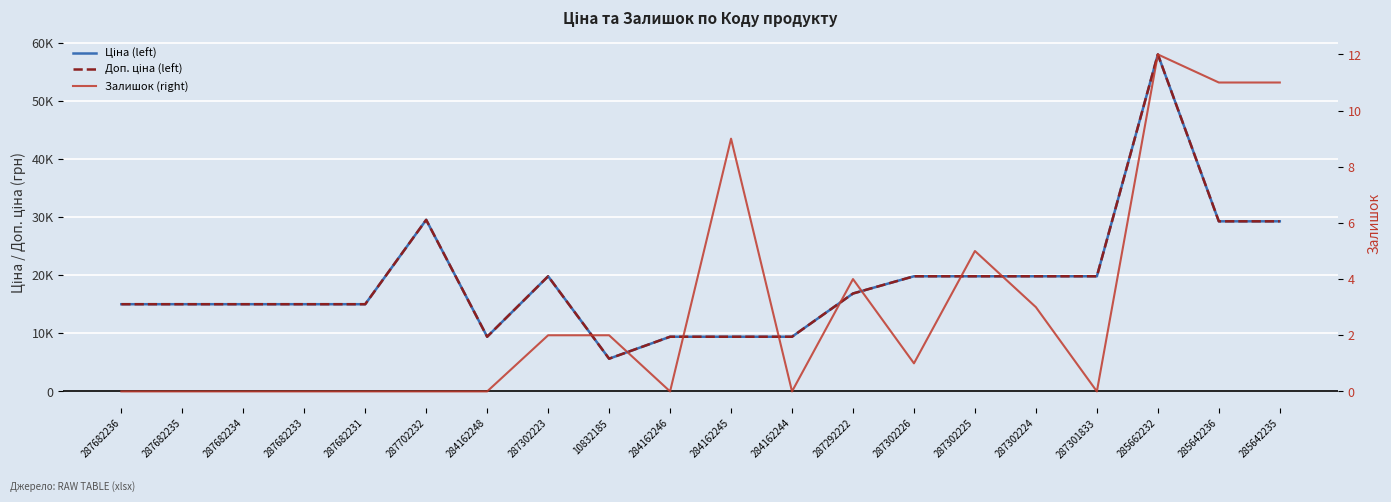

The Доп. ціна (left) series shows 9520.8 at 287301833. True or false?

False